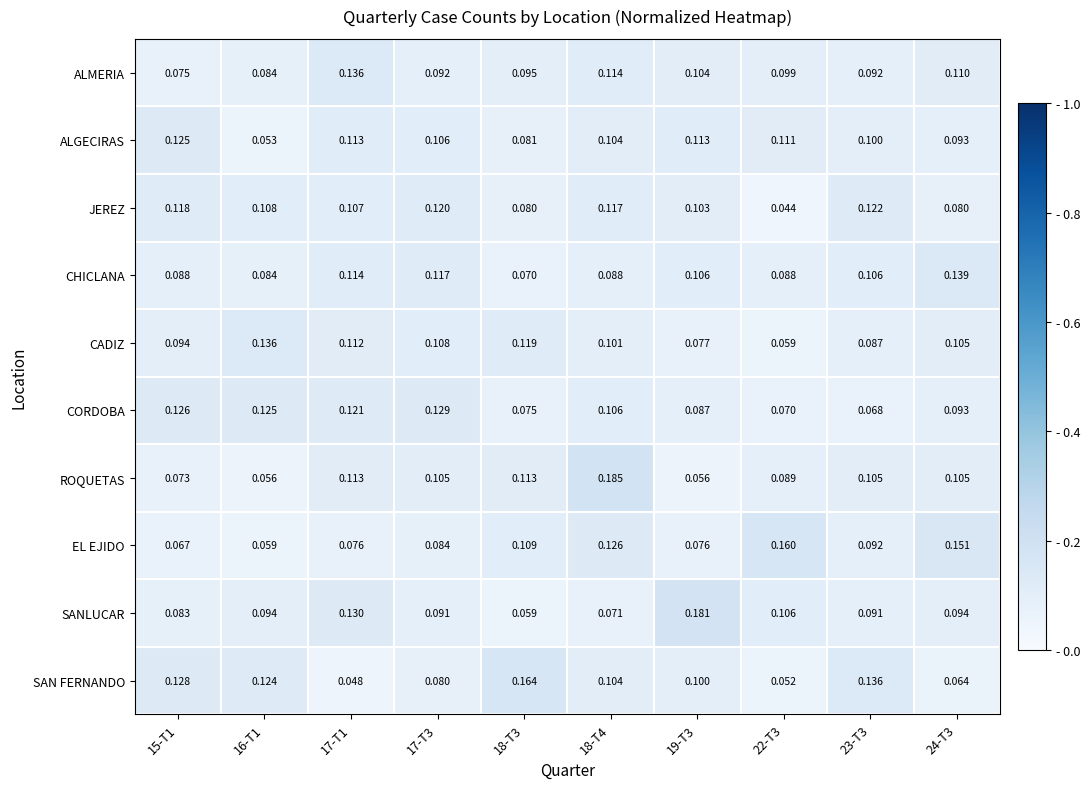

At how many categories does at least one series exceed 0?

10